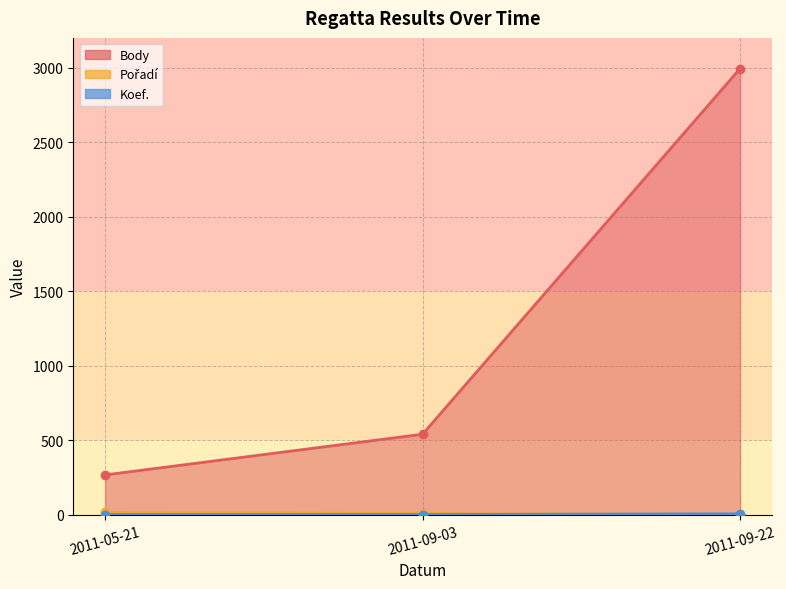

Rank the series by their maximum value, from highest to lowest.

Body, Pořadí, Koef.